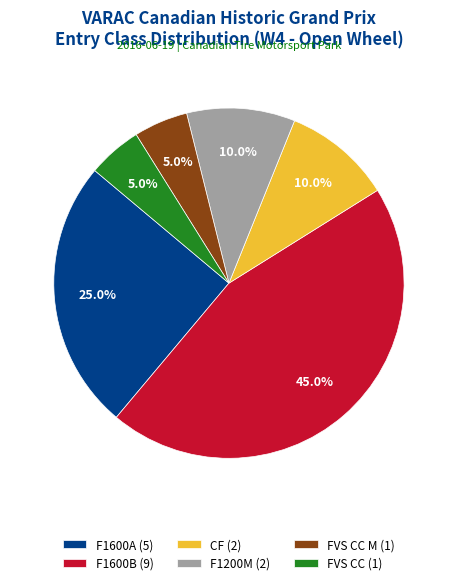

How many slices are in this pie chart?

6